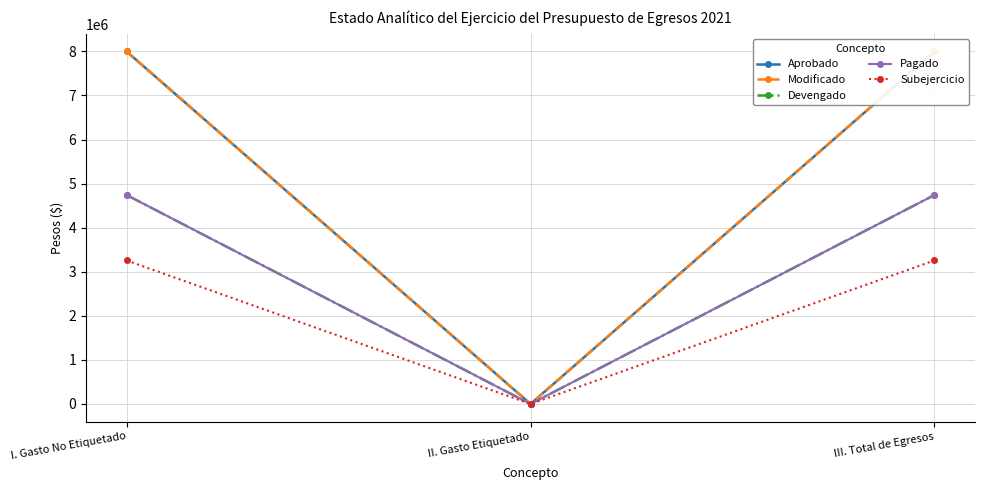

Reading left to right, list all the values displayed in this chart.

Aprobado: 7998600.2	0.0	7998600.2
Modificado: 7998600.2	0.0	7998600.2
Devengado: 4742036.2	0.0	4742036.2
Pagado: 4742036.2	0.0	4742036.2
Subejercicio: 3256564.0	0.0	3256564.0